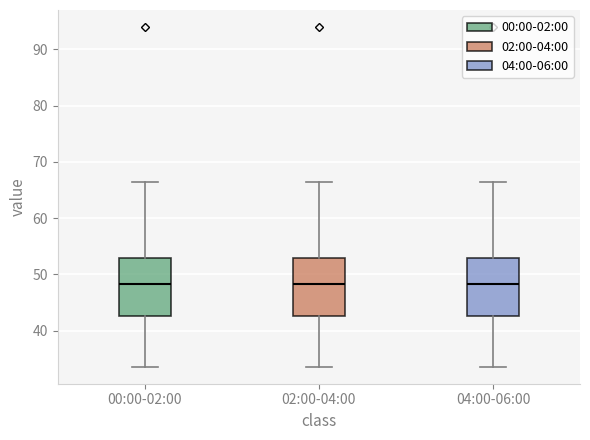

Where does the lower whisker of the box for 02:00-04:00 end on the y-axis? The values are not printed on the chart, so give them approximately, as read against the axis.

34